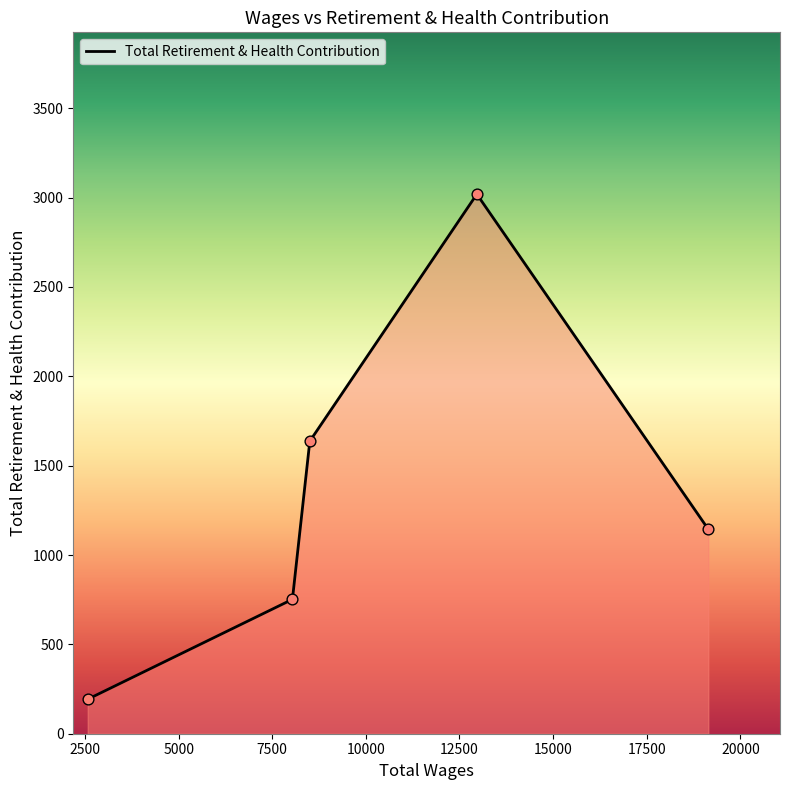

How many interior local peaks (higher than both neighbors) does the data have?

1